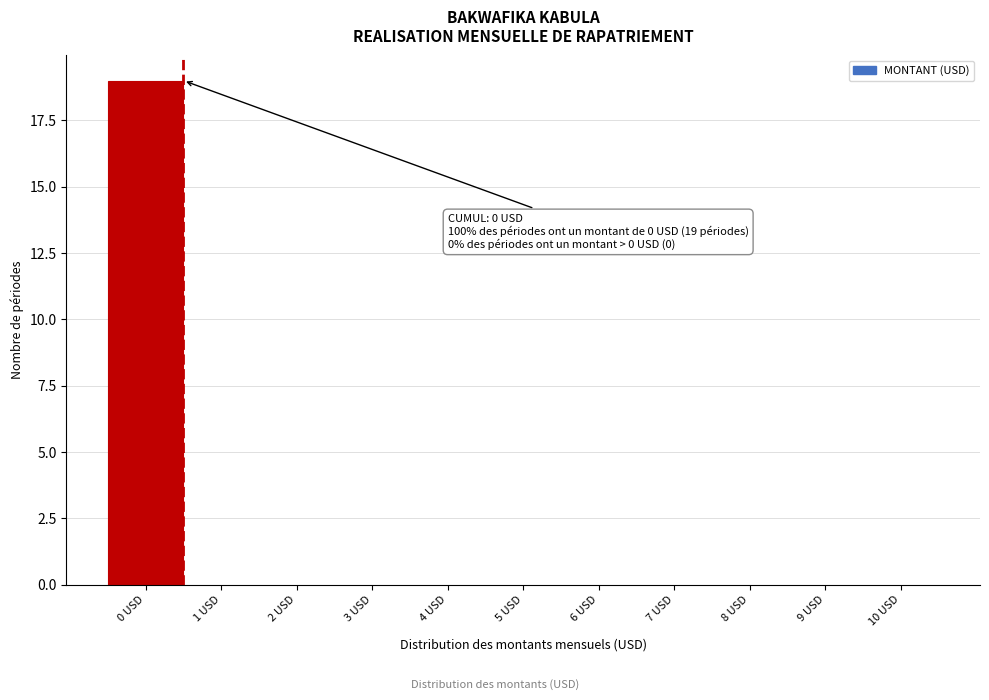

Which range on the x-axis has the tallest bar?

-0.5 to 0.5